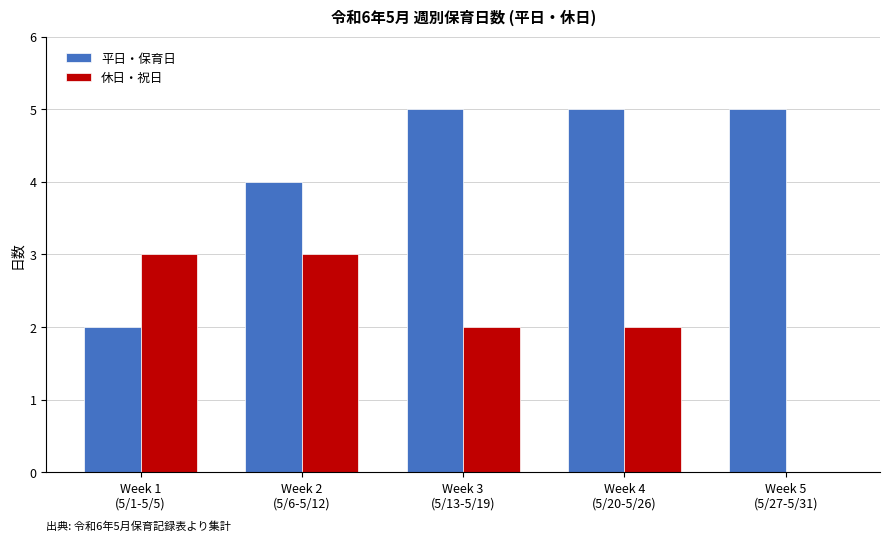

Is it true that 休日・祝日 equals 3 at Week 2
(5/6-5/12)?

True